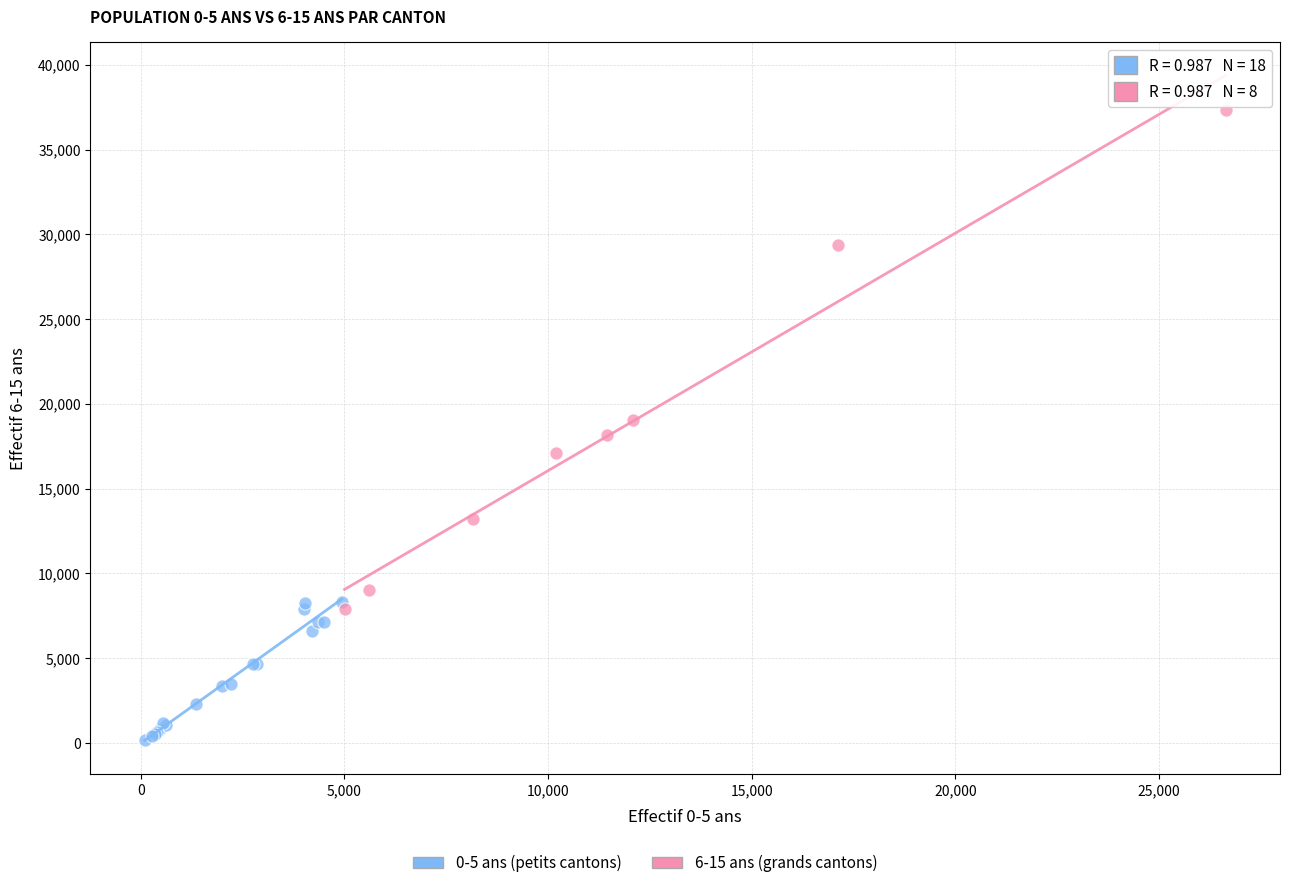

Which series reaches the maximum Y coordinate?

6-15 ans (grands cantons)